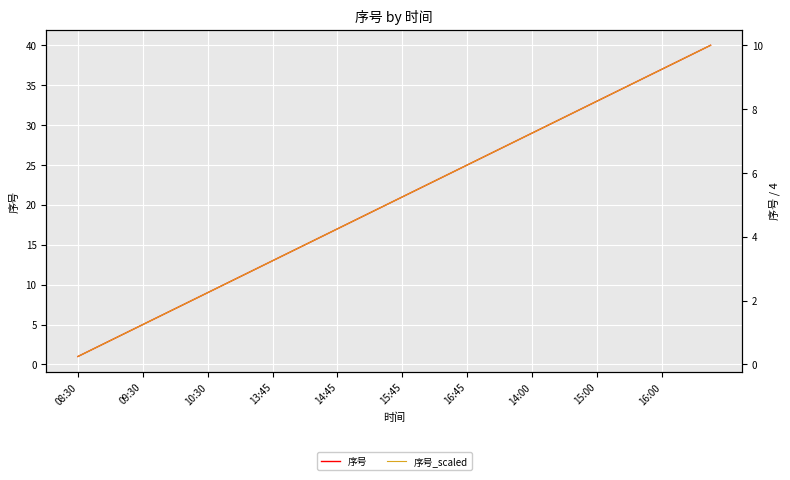

At which category is the sum across all series the highest?

39